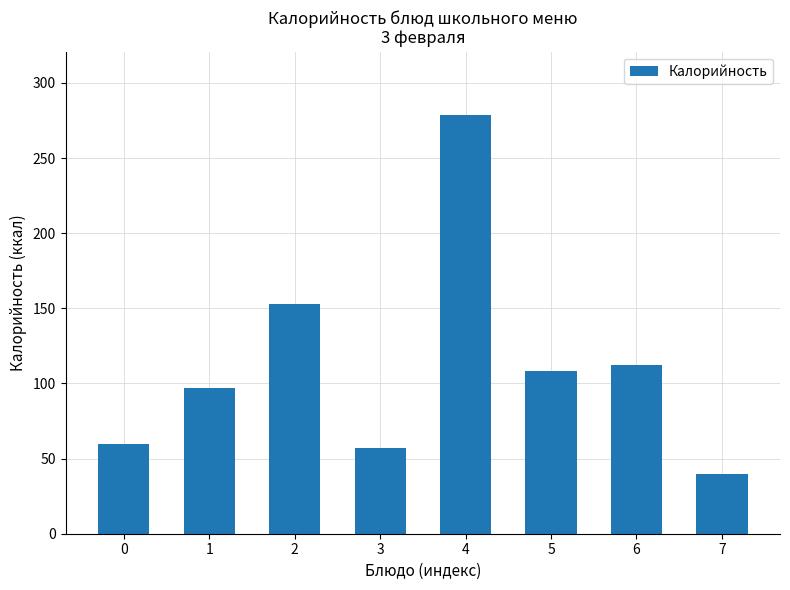

What is the sum of the values at 0 and 4?

339